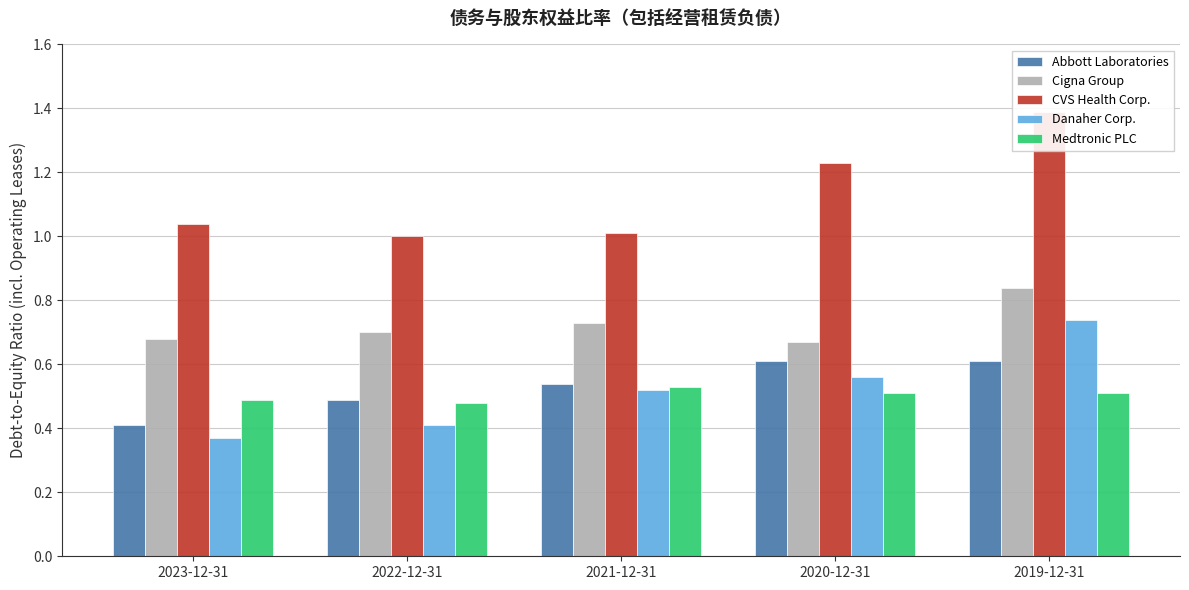

The Medtronic PLC series shows 0.5 at 2023-12-31. True or false?

True